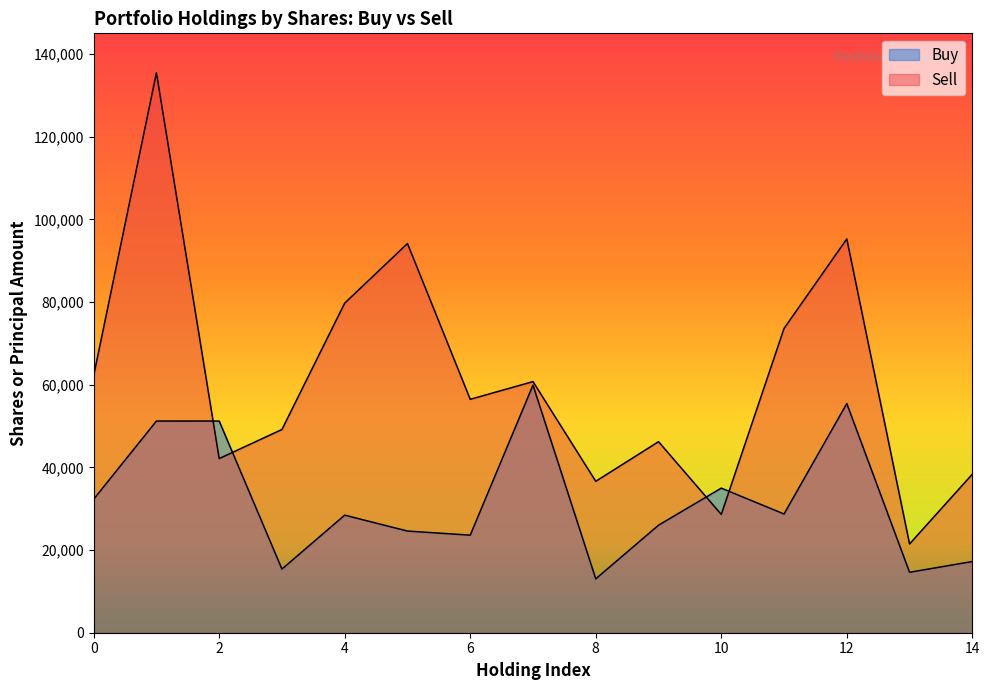

True or false: the data shows 46590 at 10.

False